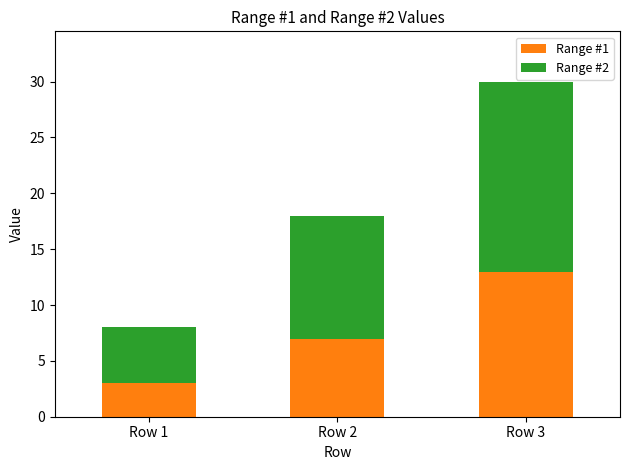

Rank the categories by Range #1 value from lowest to highest.

Row 1, Row 2, Row 3